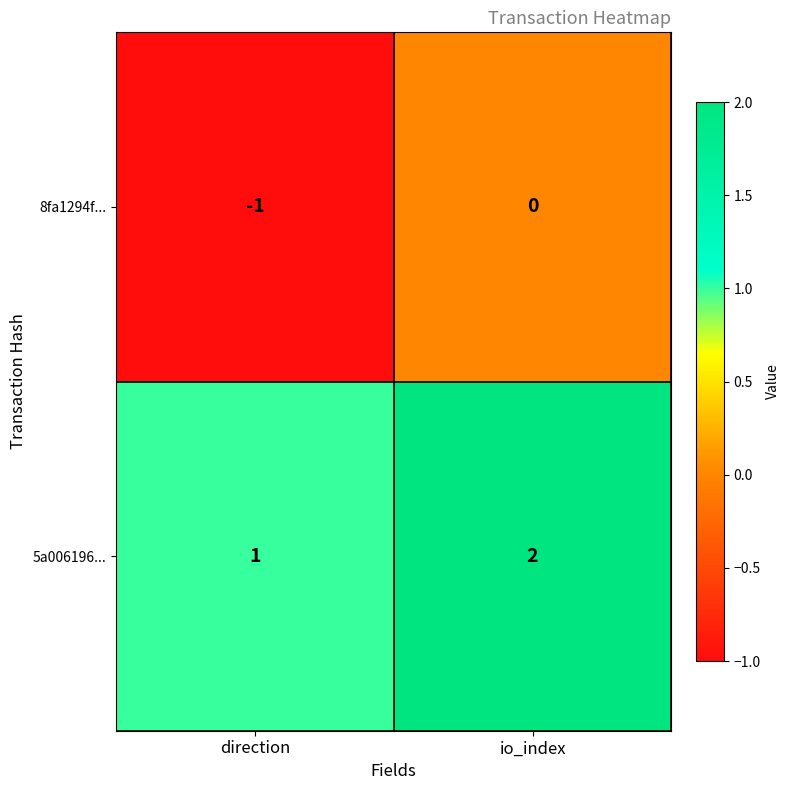

At which category does the chart reach its minimum across all series?

direction